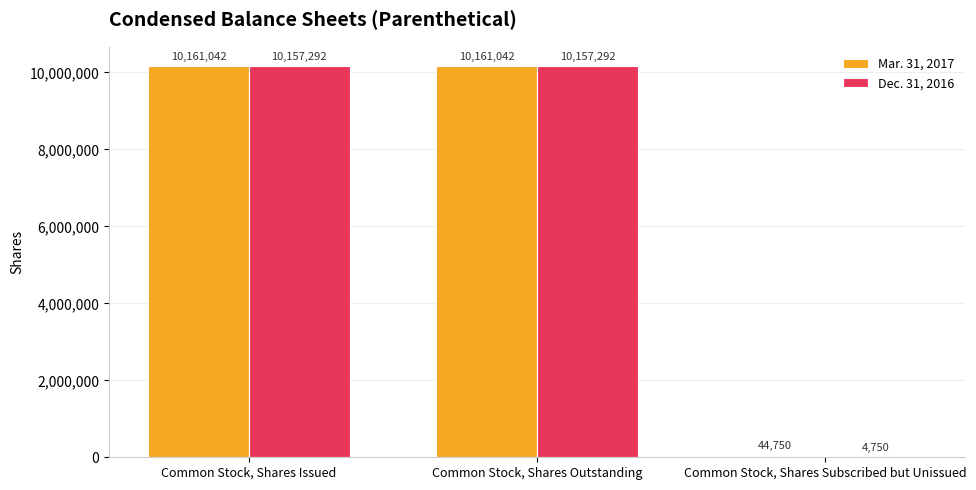

What is the sum of all Dec. 31, 2016 values?

20319334